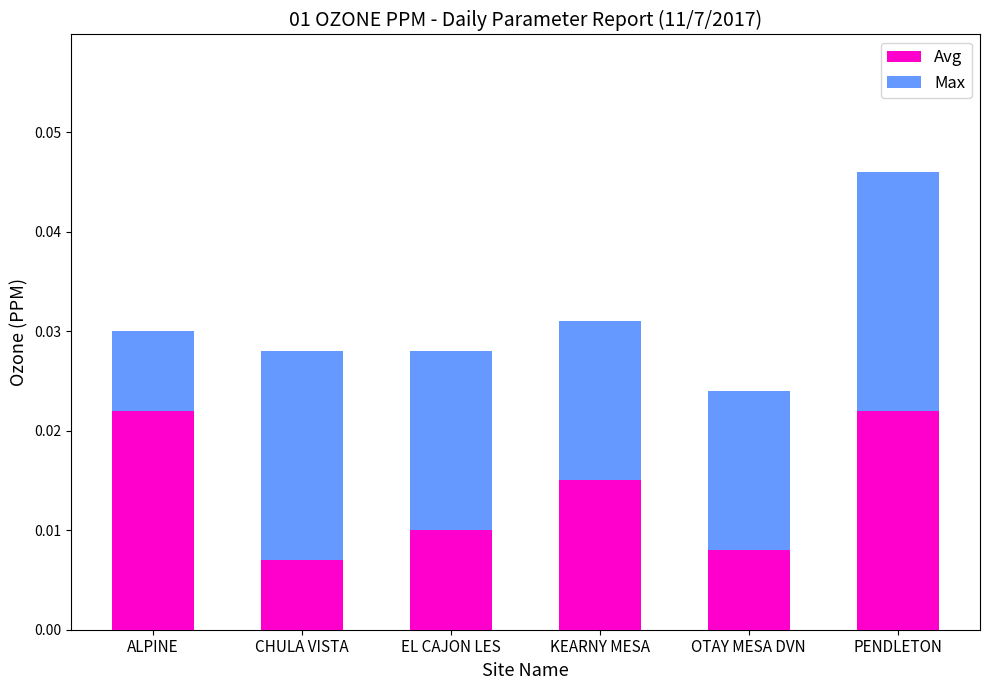

At which category is the sum across all series the highest?

PENDLETON